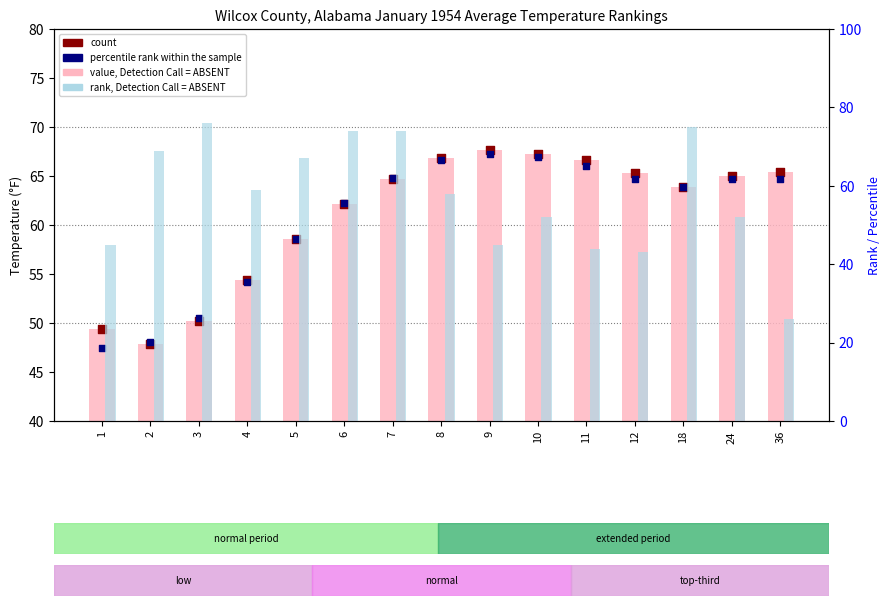

What are all the series names shown in the legend?

value, Detection Call = ABSENT, count, percentile rank within the sample, rank, Detection Call = ABSENT